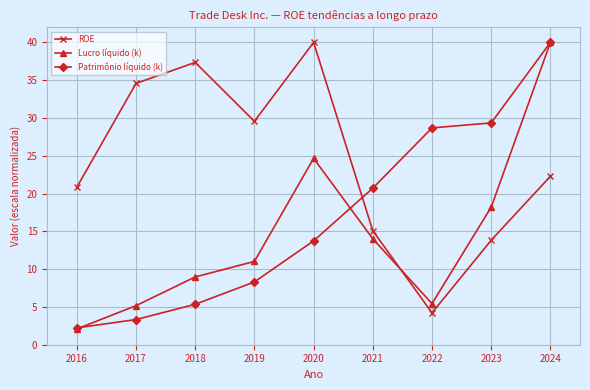

What is the maximum value for ROE?

40.0